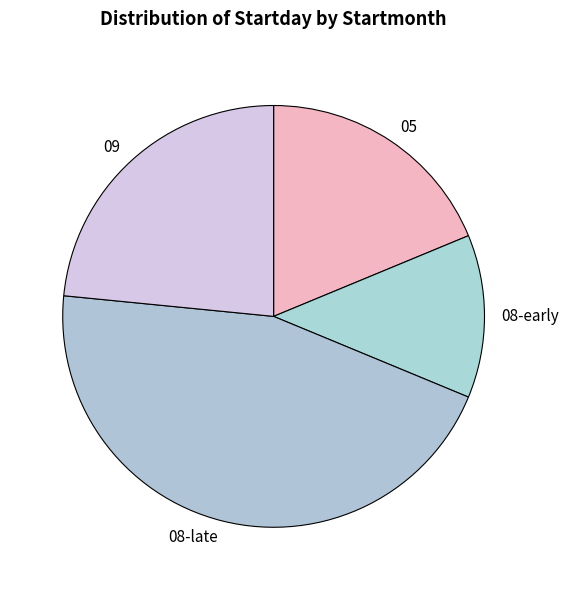

The 09 slice represents 31% of the pie. True or false?

False